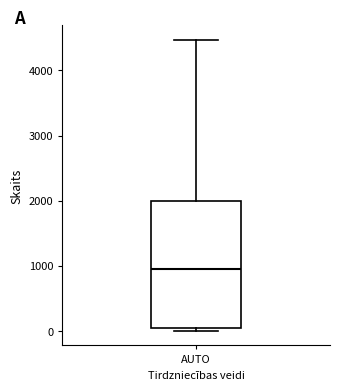

Transcribe this box plot: give where the median line is, the range the box spans, and where the two whiskers end, as read against the y-axis. The values are not printed on the chart, so give them approximately, as read against the axis.

median 1000, box 0 to 2000, whiskers 0 (just below the box's lower edge) to 4500